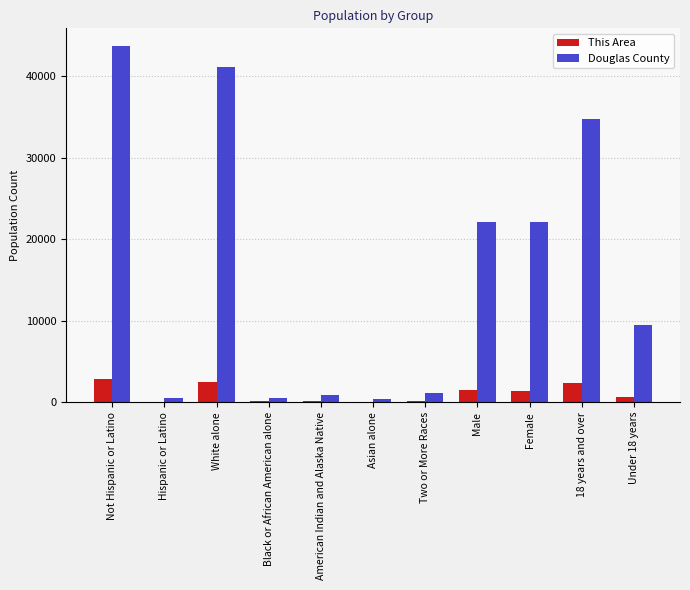

Which series has the widest spread of values?

Douglas County